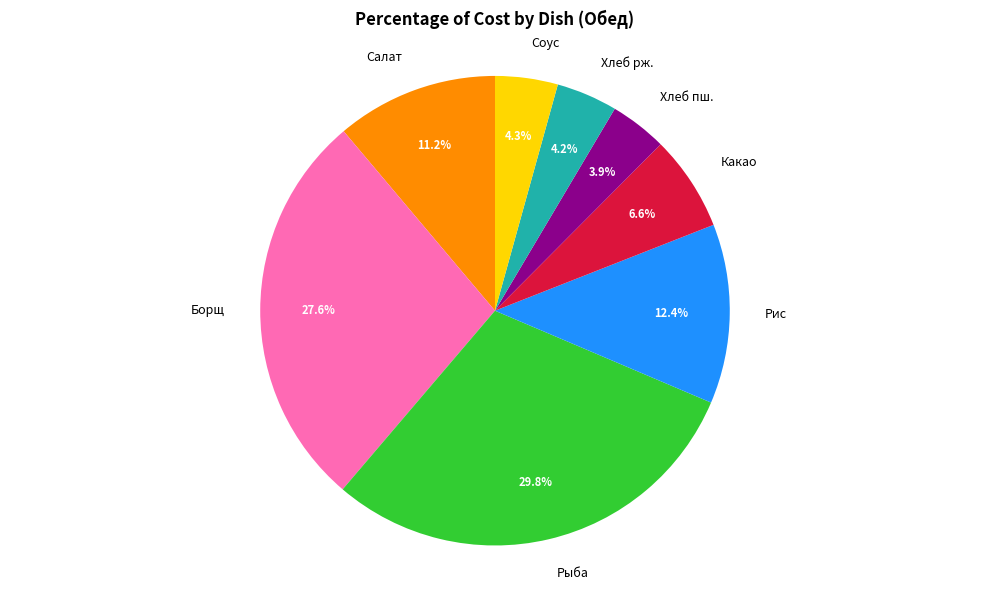

Combined, do Соус and Борщ account for over 50%?

No